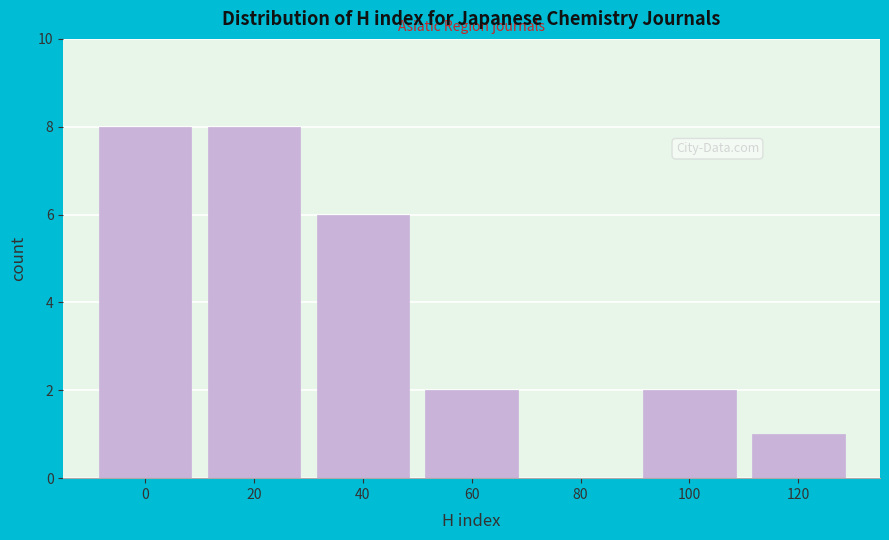

Reading left to right, transcribe all the data shown in this chart.

0=8	20=8	40=6	60=2	80=0	100=2	120=1